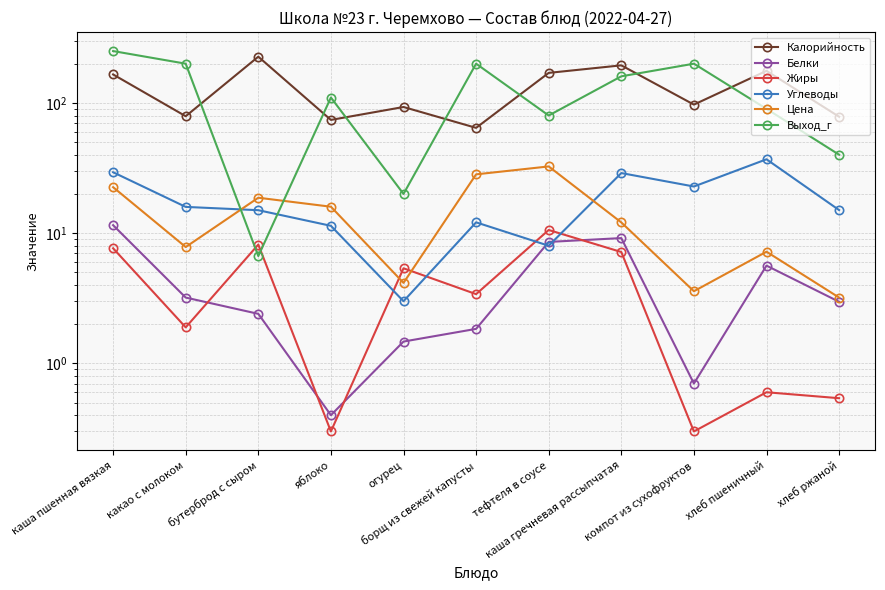

True or false: Выход_г and Жиры intersect in this chart.

True